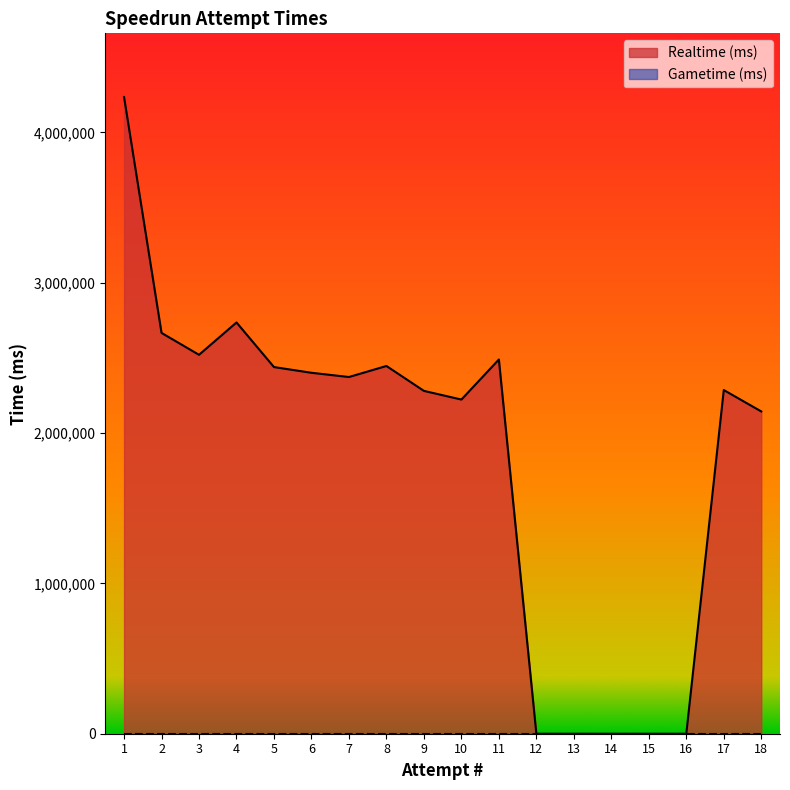

Which has a higher value, 2 or 18?

2